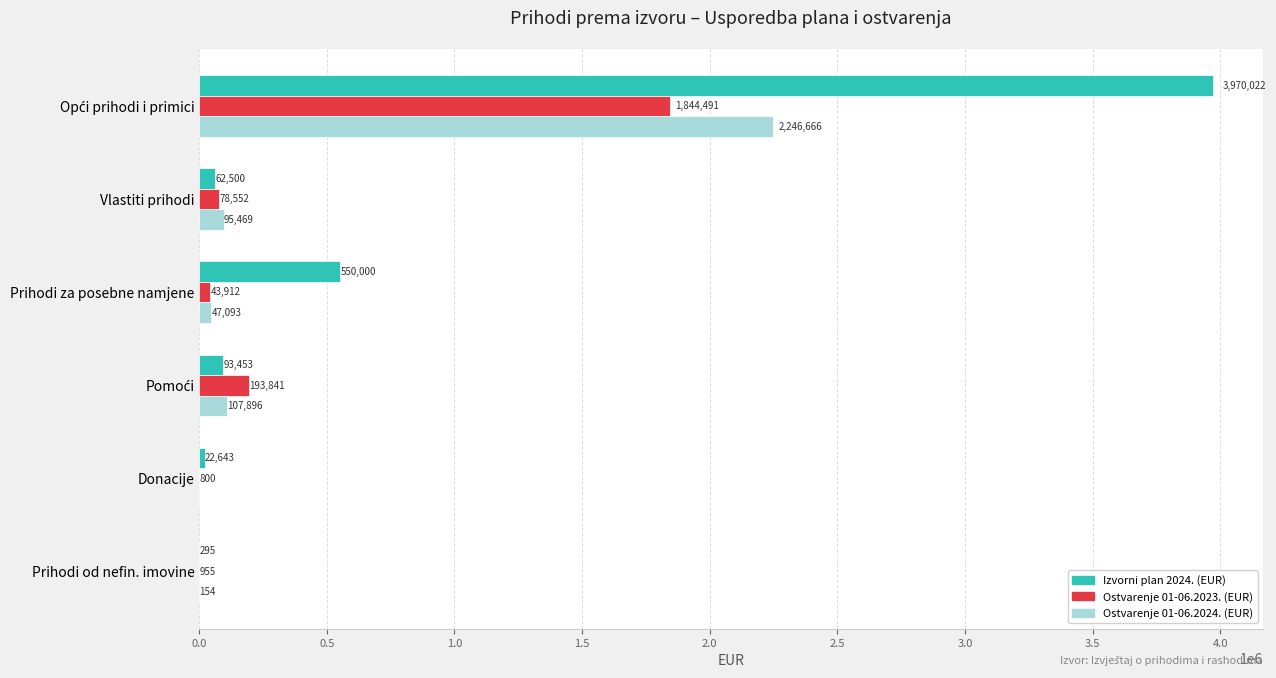

What is the maximum value shown in the chart?

3970022.0